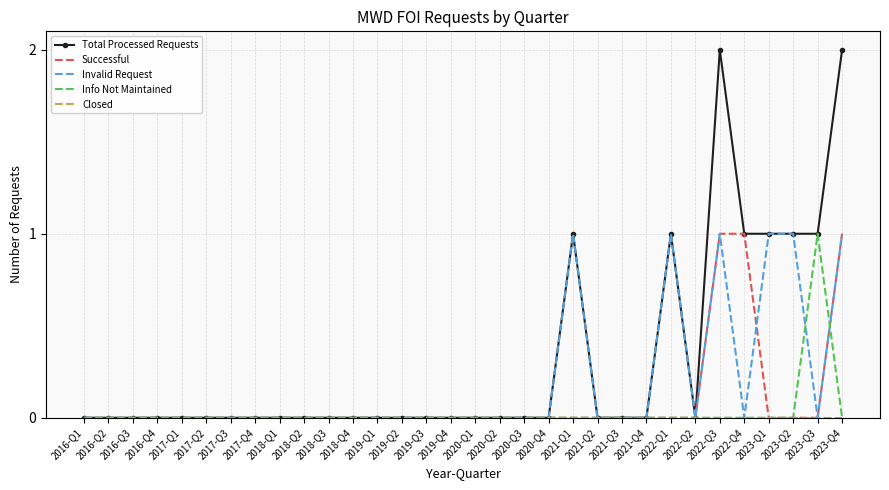

Which series has the widest spread of values?

Total Processed Requests